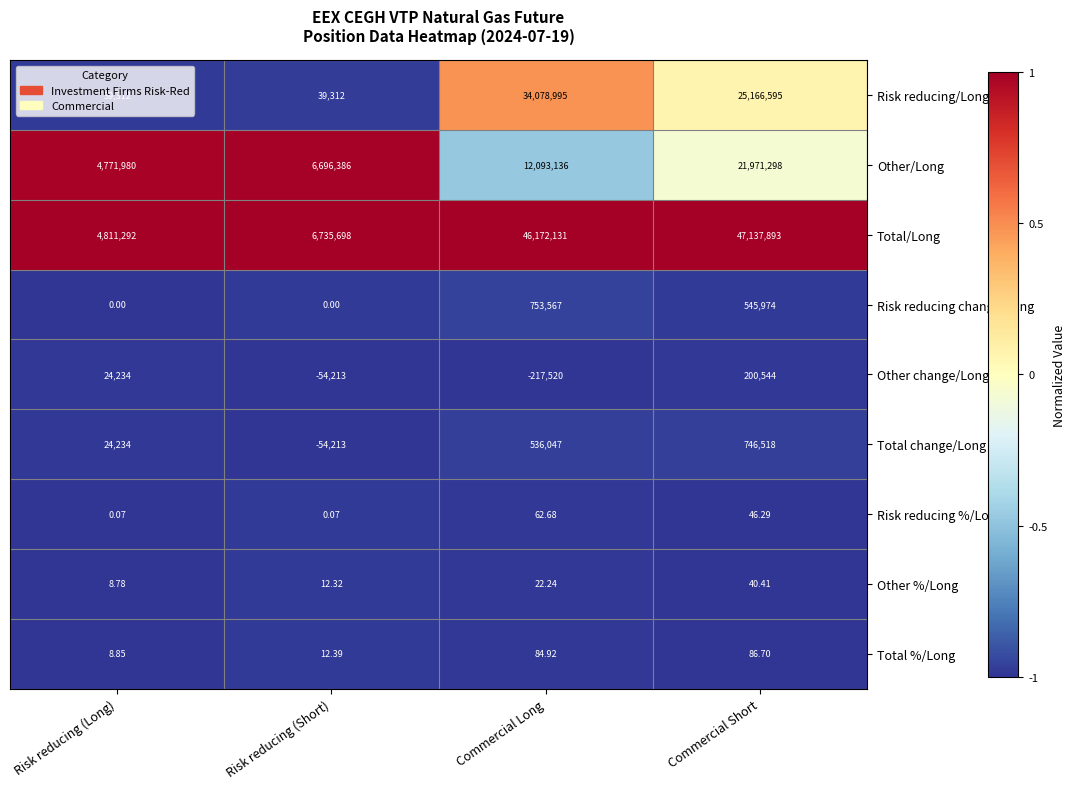

Rank the categories by Other %/Long value from highest to lowest.

Commercial Short, Commercial Long, Risk reducing (Short), Risk reducing (Long)